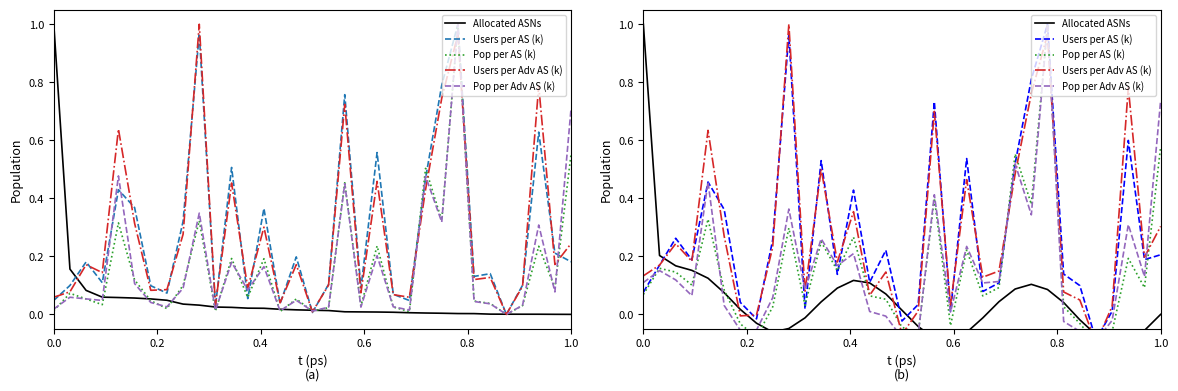

How many values in Allocated ASNs are below zero?

15